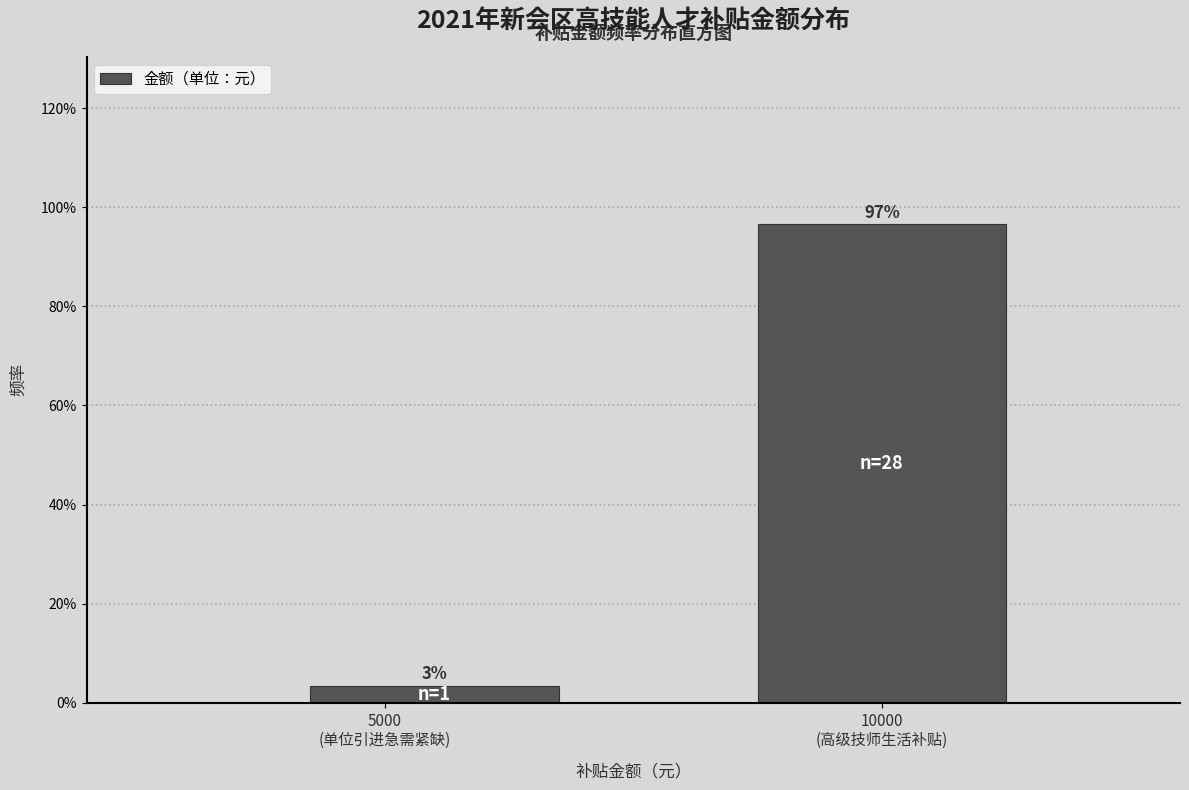

Are the bars horizontal?

No